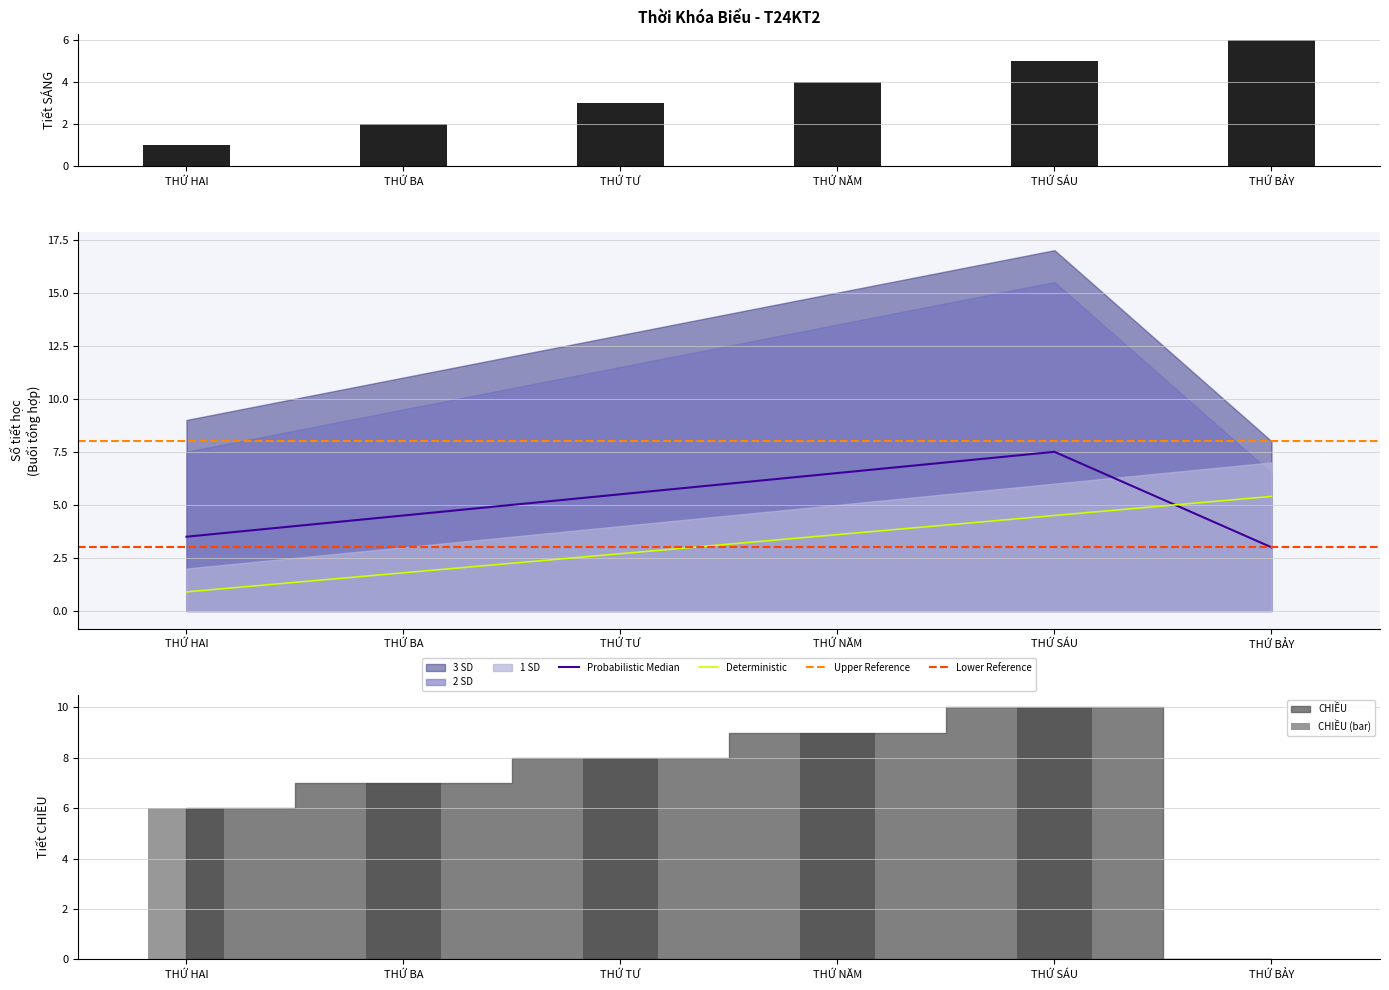

What is the sum of the SÁNG values at THỨ HAI and THỨ NĂM?

5